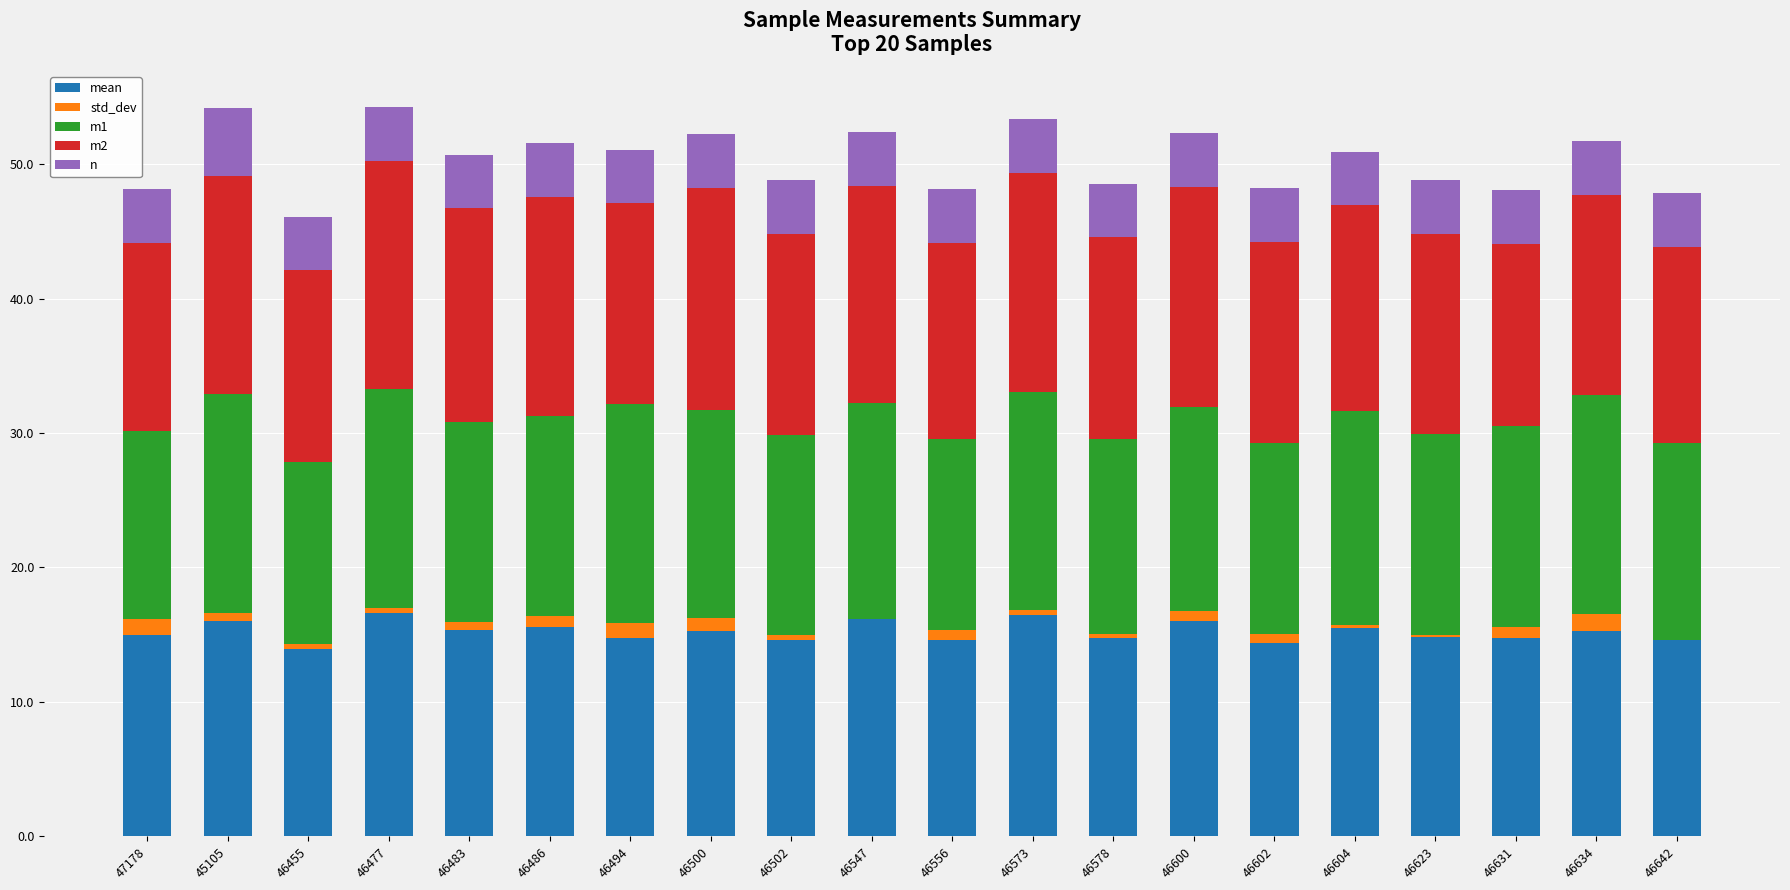

Does the chart contain stacked bars?

Yes